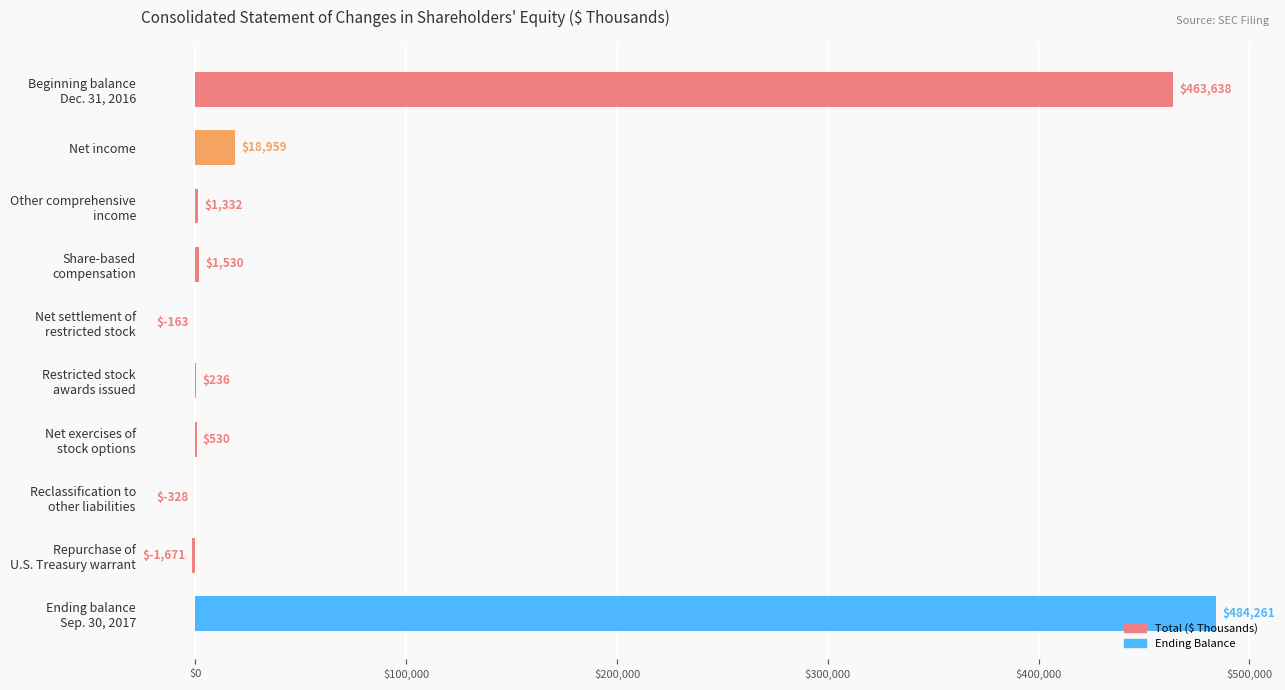

What is the maximum value shown in the chart?

484261